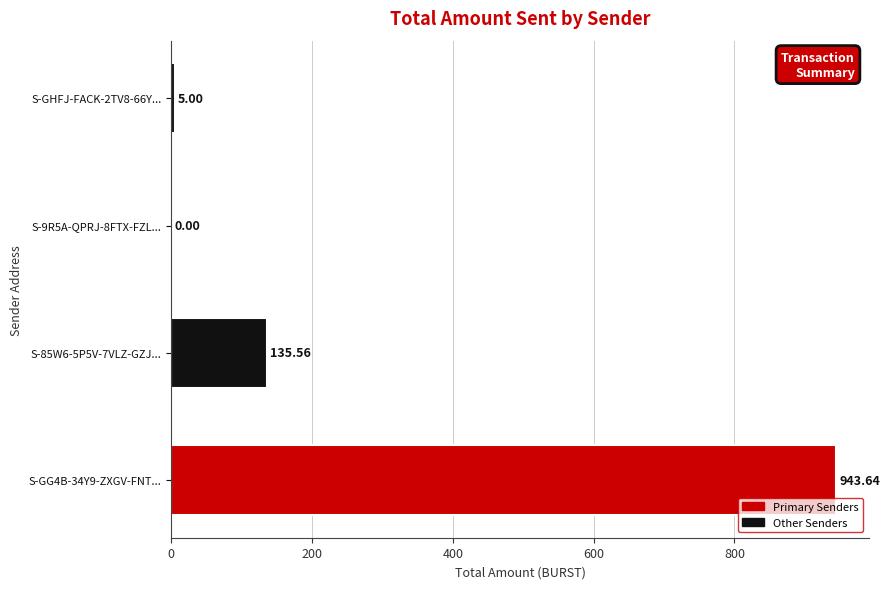

What is the change in value from S-85W6-5P5V-7VLZ-GZJ... to S-GHFJ-FACK-2TV8-66Y...?

-130.6